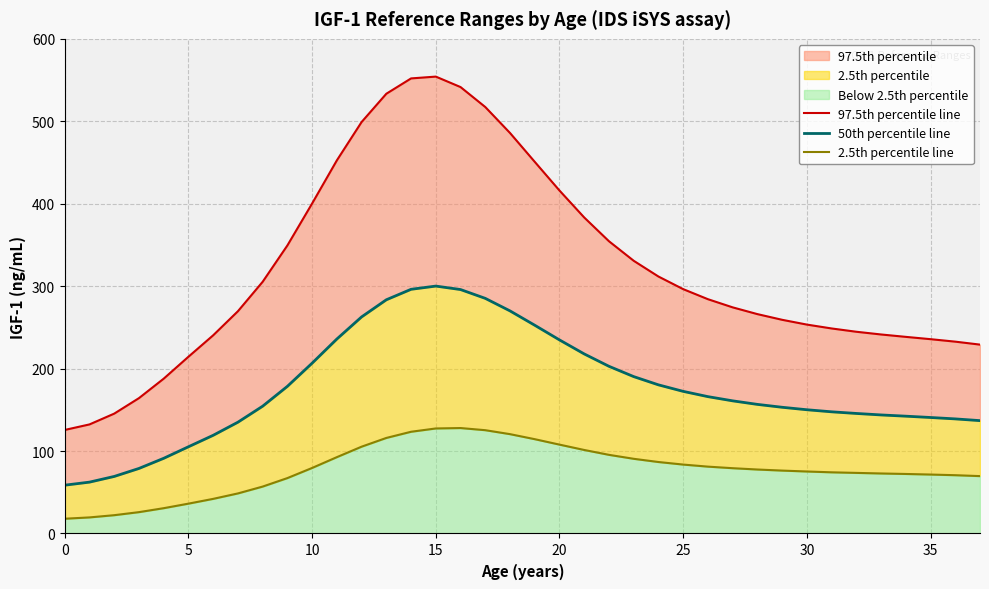

The 97.5th percentile line series shows 300.6 at 19. True or false?

False